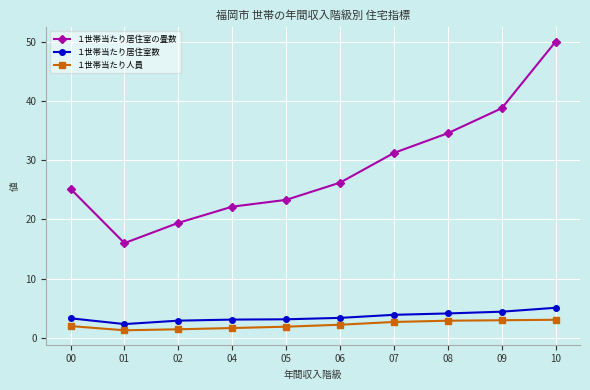

What is the spread (max minus min) of values at 00?

23.2